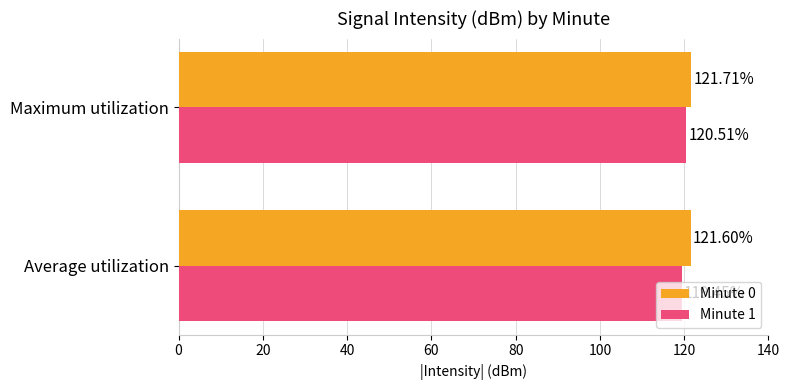

What is the difference between the maximum and minimum values in the Minute 0 series?

0.1